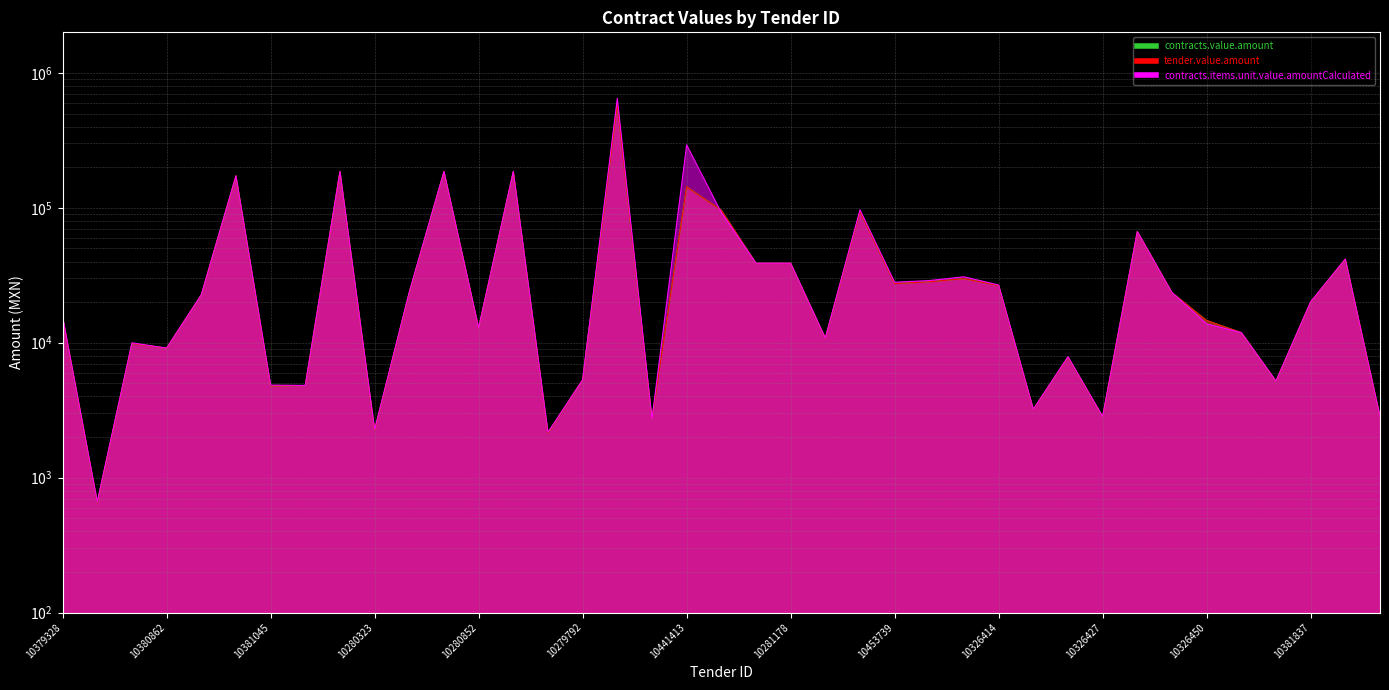

What is the sum of the tender.value.amount values at 10326427 and 10326489?

14705.9